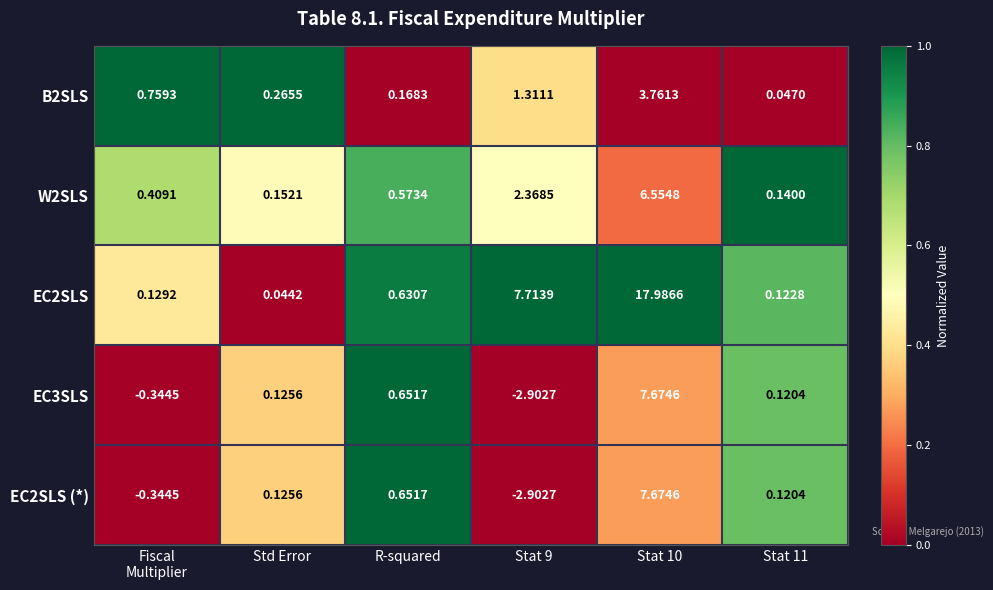

Is the value of EC2SLS at R-squared greater than the value of B2SLS at R-squared?

Yes